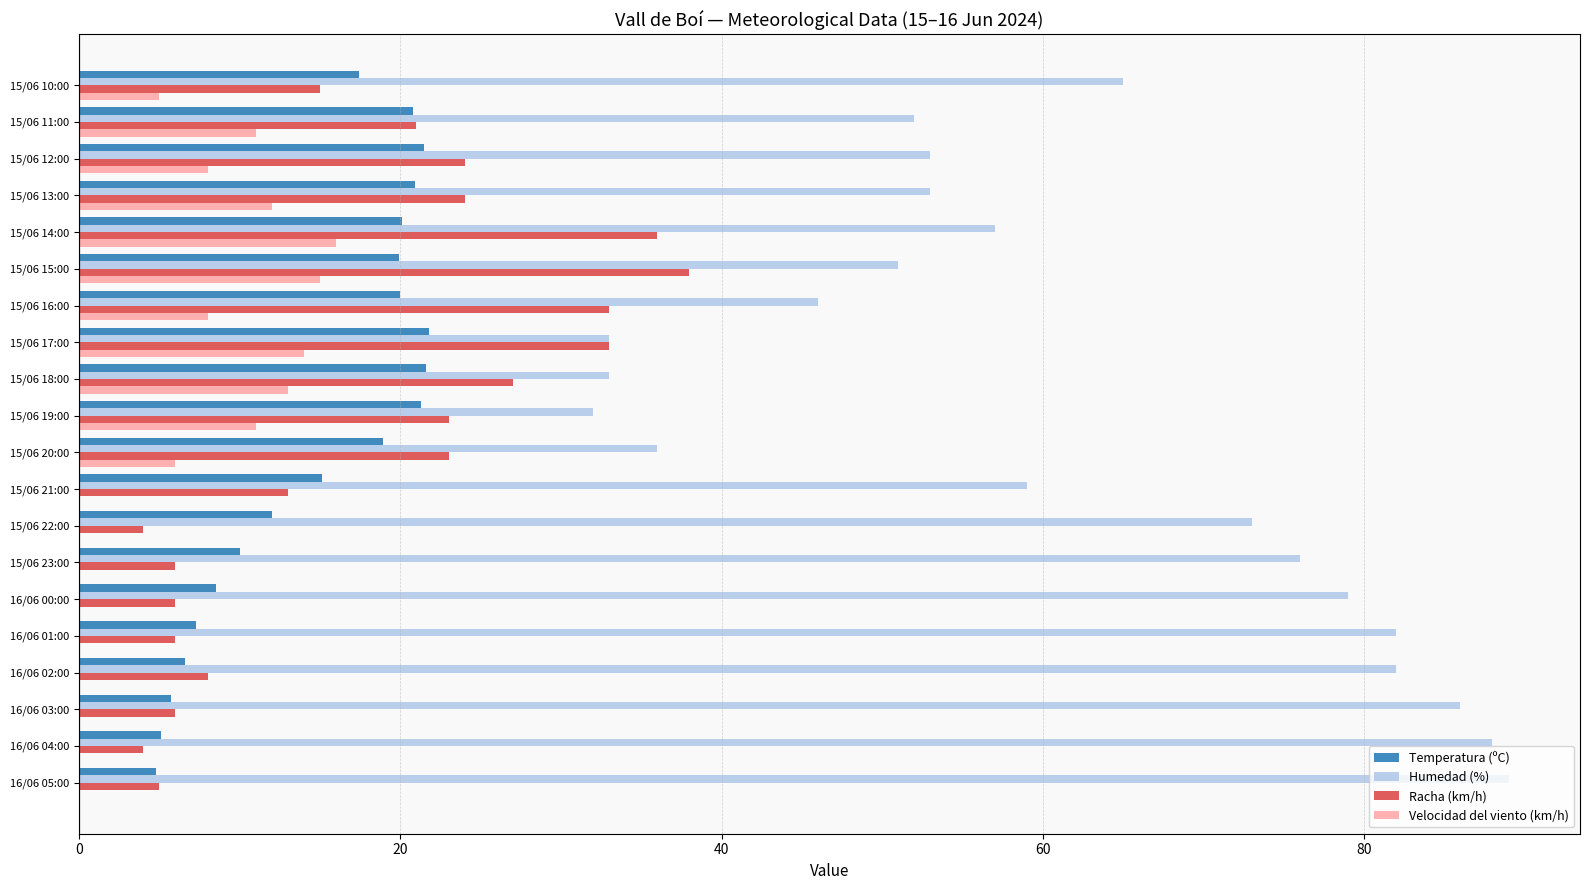

Count the number of data series in this chart.

4